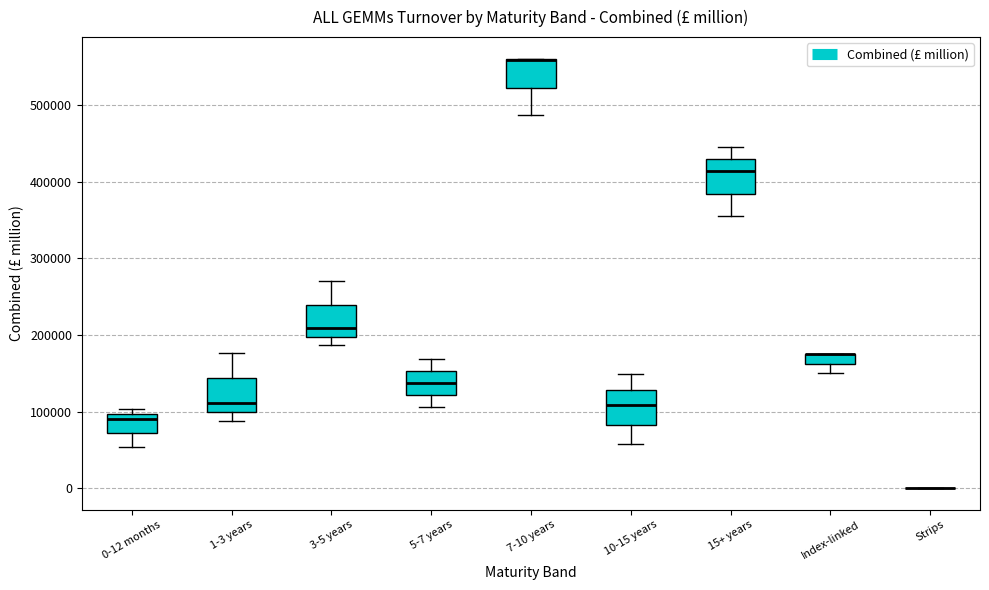

Where does the median line of the box for 15+ years sit on the y-axis? The values are not printed on the chart, so give them approximately, as read against the axis.

410000